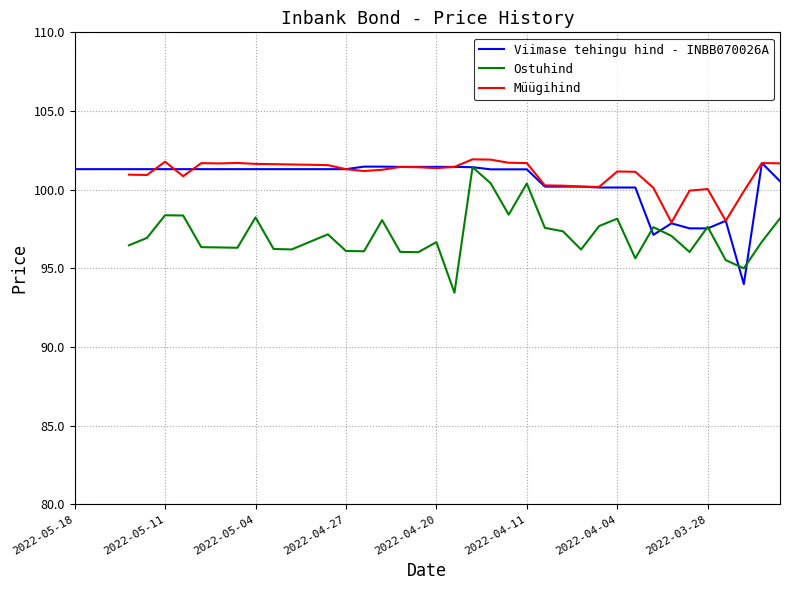

Count the number of categories in the chart.

40